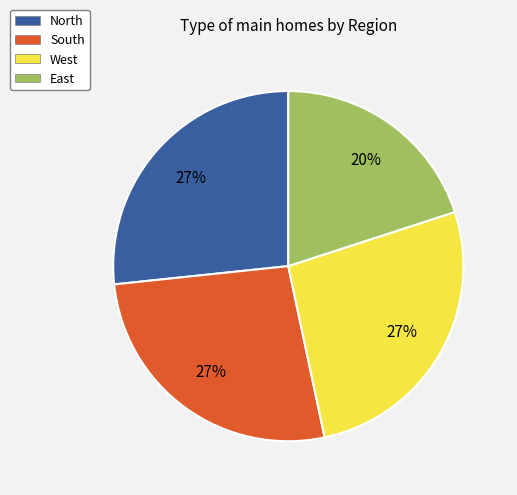

The South slice represents 27% of the pie. True or false?

True